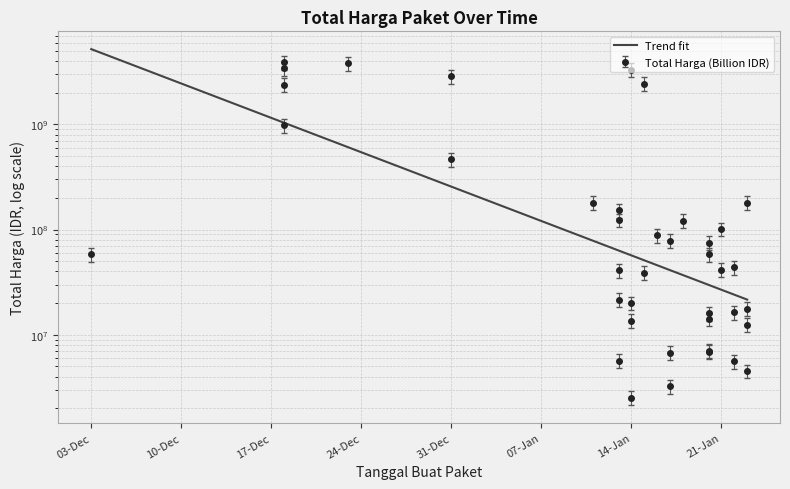

What is the label of the 5th point from the left?

31-Dec